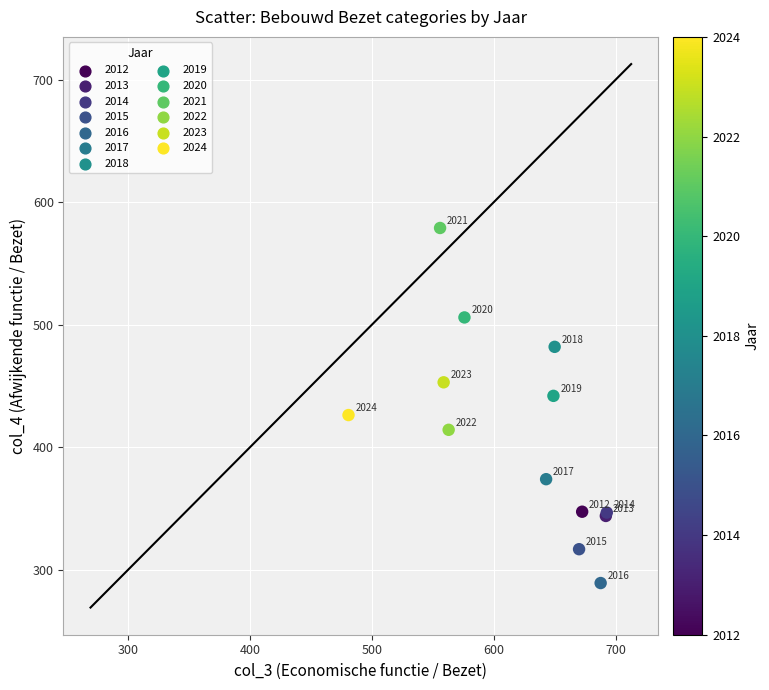

What Y value in the scatter plot is closest to 434?

426.3